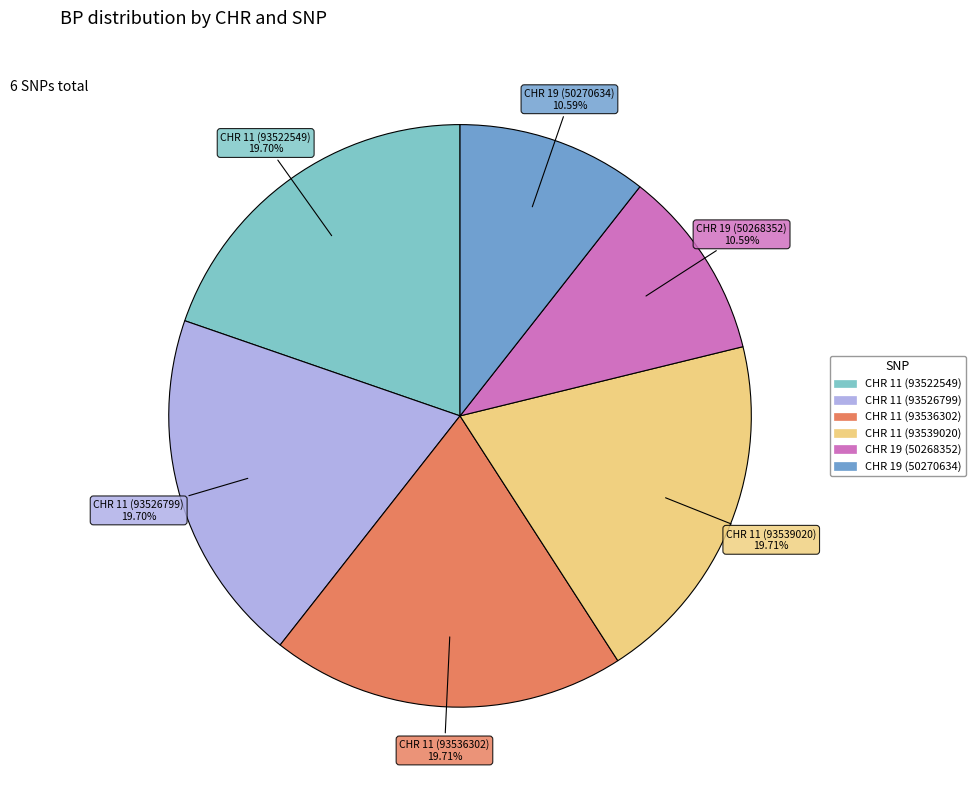

Approximately how many times larger is the value at CHR 11 (93522549) compared to CHR 11 (93539020)?

1.0